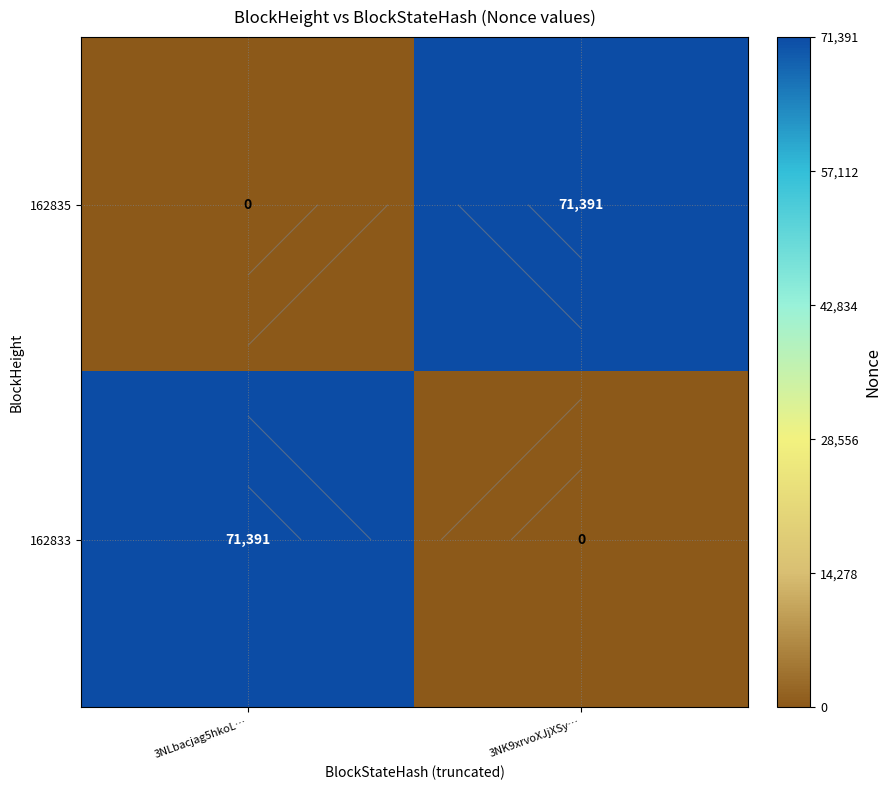

The 162833 series shows 17221 at 3NLbacjag5hkoL…. True or false?

False